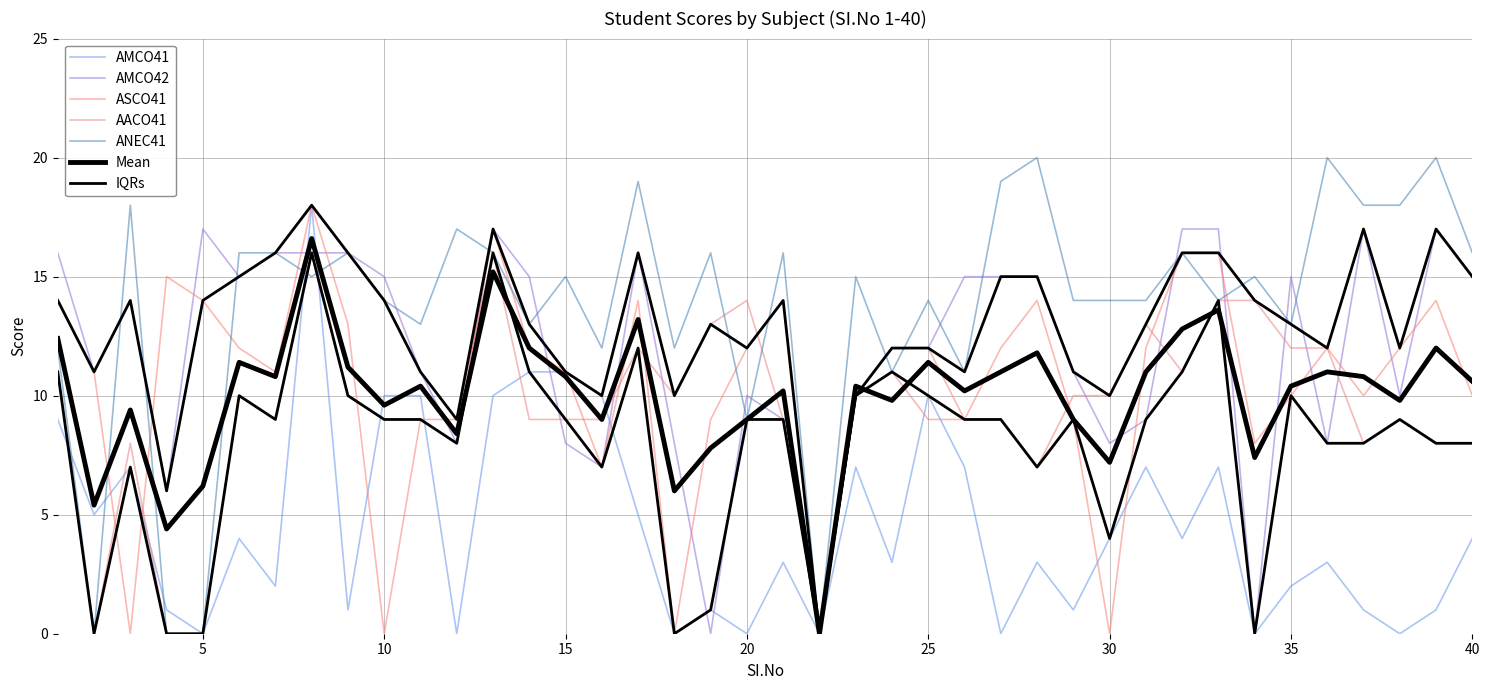

True or false: AACO41 and ASCO41 cross at least once.

True